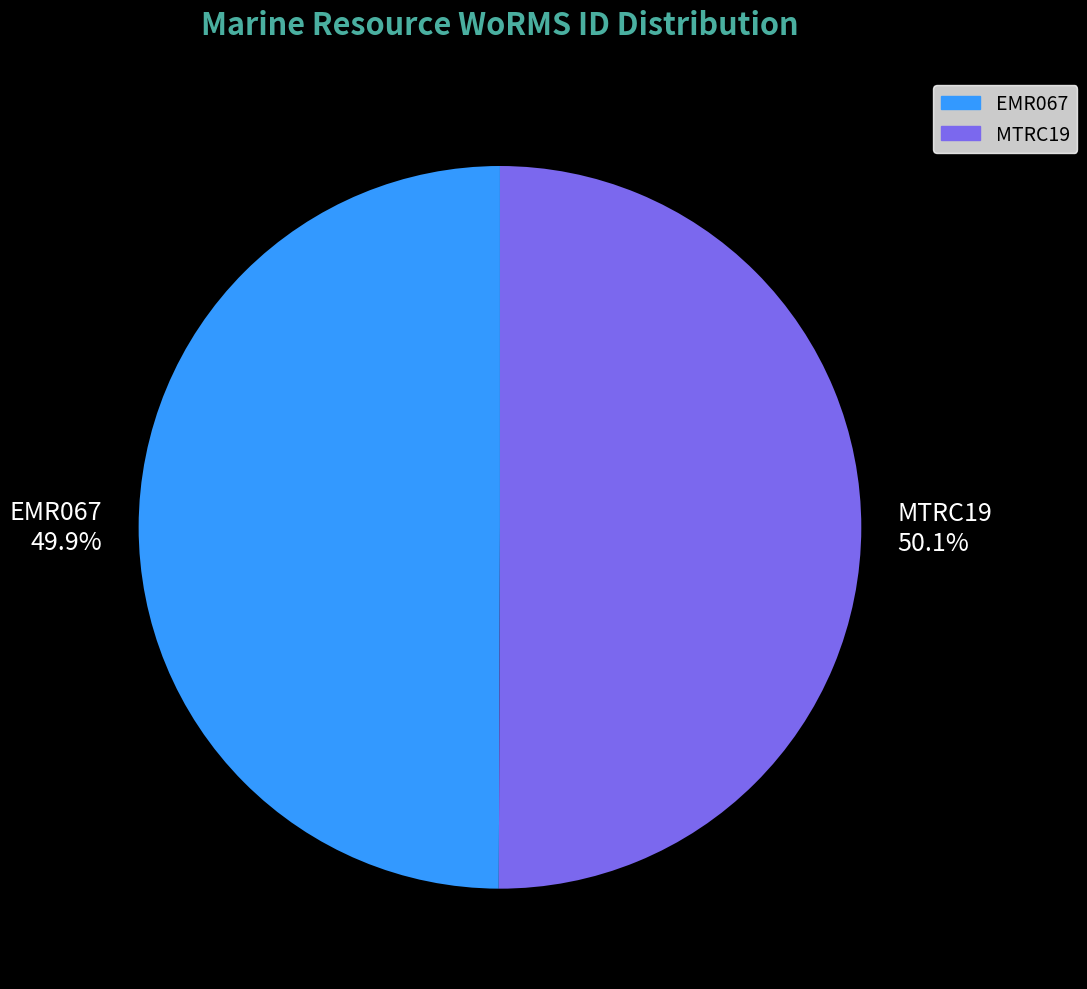

What percentage do MTRC19 and EMR067 together represent?

100.0%